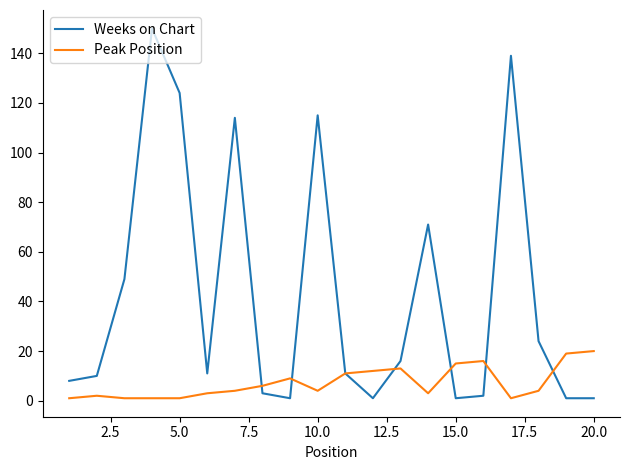

Rank the series by their average value, from highest to lowest.

Weeks on Chart, Peak Position